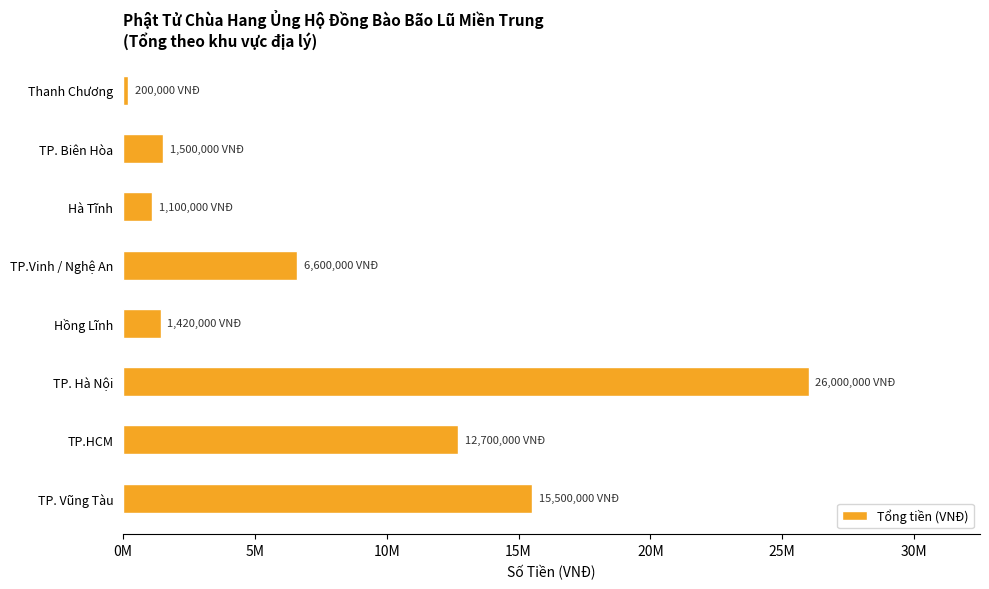

Where is the data nearest to the value 13100000?

TP.HCM